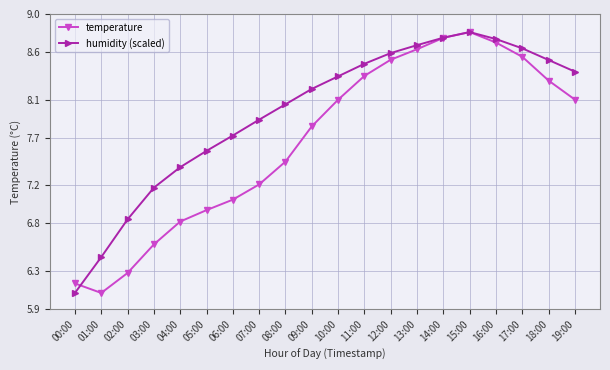

What is the sum of the temperature values at 00:00 and 12:00?

14.7